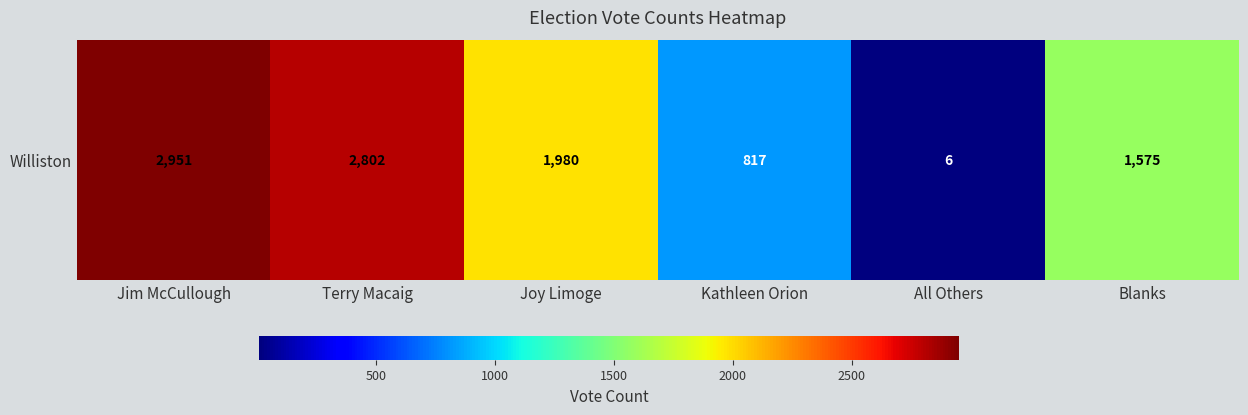

List the labels in order of value, smallest first.

All Others, Kathleen Orion, Blanks, Joy Limoge, Terry Macaig, Jim McCullough